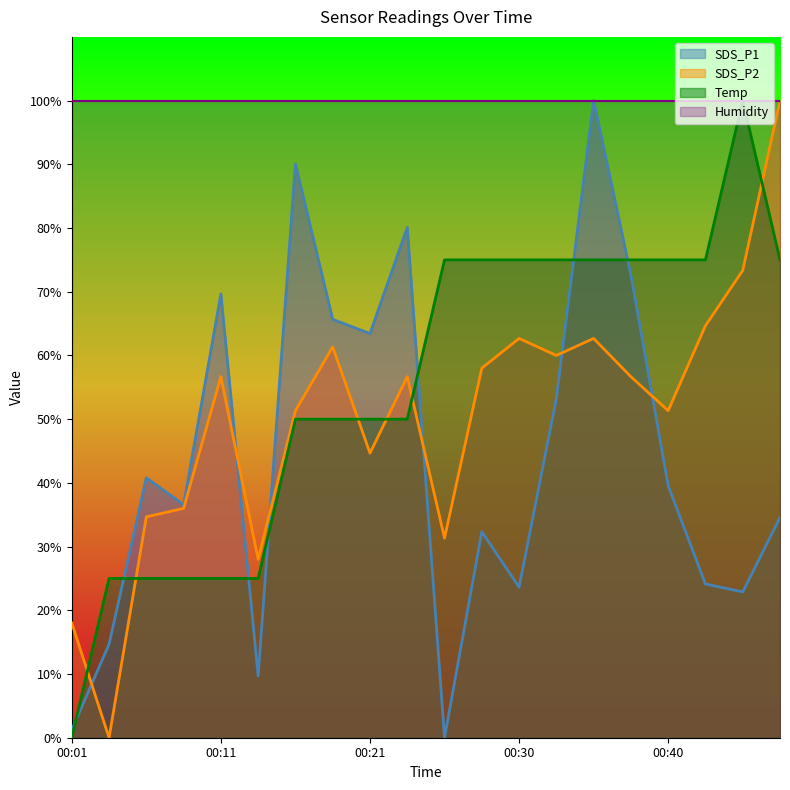

What is the difference between the highest and lowest values at 00:30?

76.3